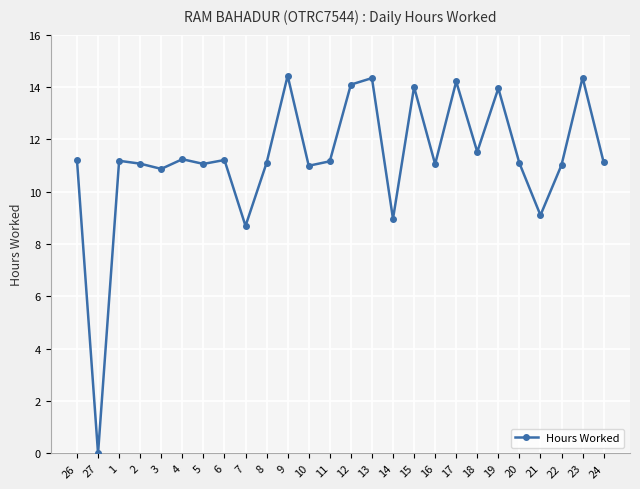

Where is the first local minimum?

27